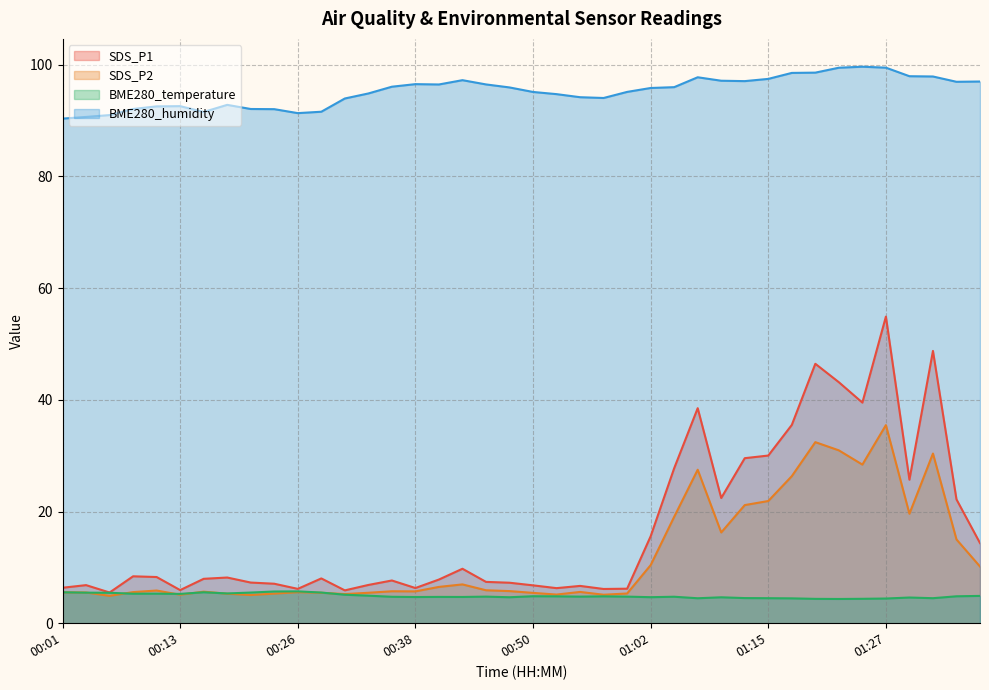

Reading right to left, extract all data points from this chart.

SDS_P1: 01:37=14.3	01:35=22.2	01:32=48.8	01:30=25.7	01:27=54.9	01:25=39.5	01:22=43.1	01:20=46.5	01:17=35.5	01:15=30.0	01:12=29.6	01:10=22.4	01:07=38.5	01:05=27.8	01:02=15.6	01:00=6.2	00:57=6.1	00:55=6.7	00:53=6.3	00:50=6.8	00:48=7.2	00:45=7.4	00:43=9.8	00:40=7.8	00:38=6.3	00:35=7.7	00:33=6.8	00:30=5.9	00:28=8.0	00:26=6.2	00:23=7.1	00:21=7.3	00:18=8.2	00:16=8.0	00:13=5.9	00:11=8.3	00:08=8.4	00:06=5.5	00:03=6.8	00:01=6.3
SDS_P2: 01:37=10.2	01:35=15.0	01:32=30.4	01:30=19.6	01:27=35.5	01:25=28.4	01:22=30.9	01:20=32.4	01:17=26.3	01:15=21.9	01:12=21.1	01:10=16.2	01:07=27.5	01:05=19.1	01:02=10.4	01:00=5.3	00:57=5.1	00:55=5.6	00:53=5.1	00:50=5.4	00:48=5.8	00:45=5.9	00:43=7.0	00:40=6.5	00:38=5.7	00:35=5.7	00:33=5.5	00:30=5.2	00:28=5.5	00:26=5.5	00:23=5.3	00:21=5.0	00:18=5.3	00:16=5.7	00:13=5.1	00:11=5.8	00:08=5.6	00:06=4.9	00:03=5.5	00:01=5.5
BME280_temperature: 01:37=4.9	01:35=4.8	01:32=4.5	01:30=4.6	01:27=4.4	01:25=4.4	01:22=4.3	01:20=4.4	01:17=4.5	01:15=4.5	01:12=4.5	01:10=4.6	01:07=4.5	01:05=4.7	01:02=4.7	01:00=4.8	00:57=4.8	00:55=4.8	00:53=4.8	00:50=4.8	00:48=4.7	00:45=4.8	00:43=4.7	00:40=4.7	00:38=4.7	00:35=4.7	00:33=4.9	00:30=5.1	00:28=5.5	00:26=5.7	00:23=5.7	00:21=5.5	00:18=5.3	00:16=5.5	00:13=5.2	00:11=5.3	00:08=5.3	00:06=5.5	00:03=5.5	00:01=5.5
BME280_humidity: 01:37=97.0	01:35=96.9	01:32=97.9	01:30=97.9	01:27=99.5	01:25=99.6	01:22=99.5	01:20=98.6	01:17=98.5	01:15=97.5	01:12=97.1	01:10=97.1	01:07=97.8	01:05=96.0	01:02=95.8	01:00=95.1	00:57=94.0	00:55=94.2	00:53=94.7	00:50=95.1	00:48=95.9	00:45=96.5	00:43=97.2	00:40=96.5	00:38=96.5	00:35=96.1	00:33=94.8	00:30=94.0	00:28=91.6	00:26=91.3	00:23=92.0	00:21=92.1	00:18=92.8	00:16=91.5	00:13=92.6	00:11=92.5	00:08=92.1	00:06=91.0	00:03=90.7	00:01=90.3